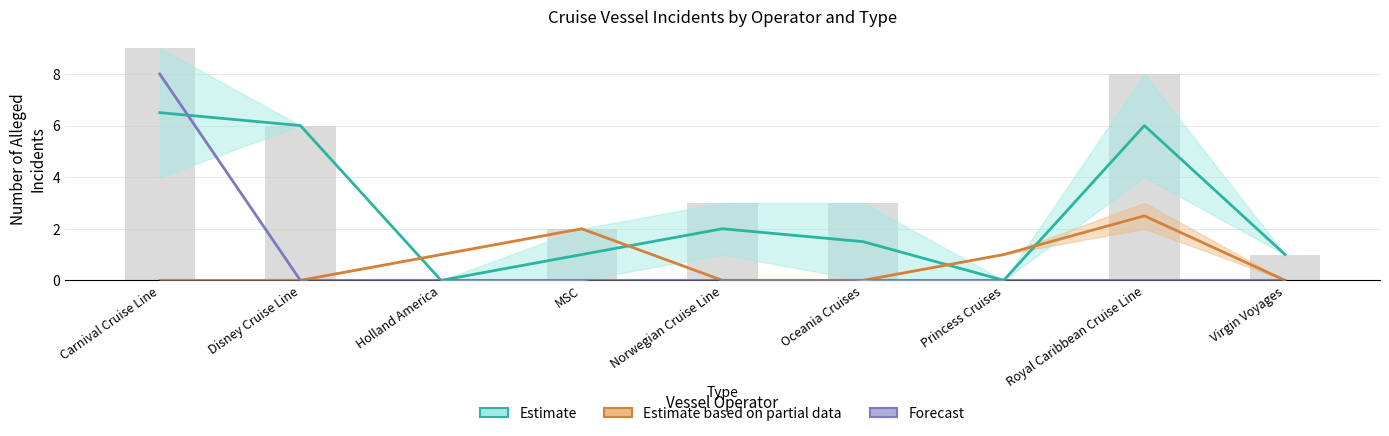

How many groups of bars are there?

9